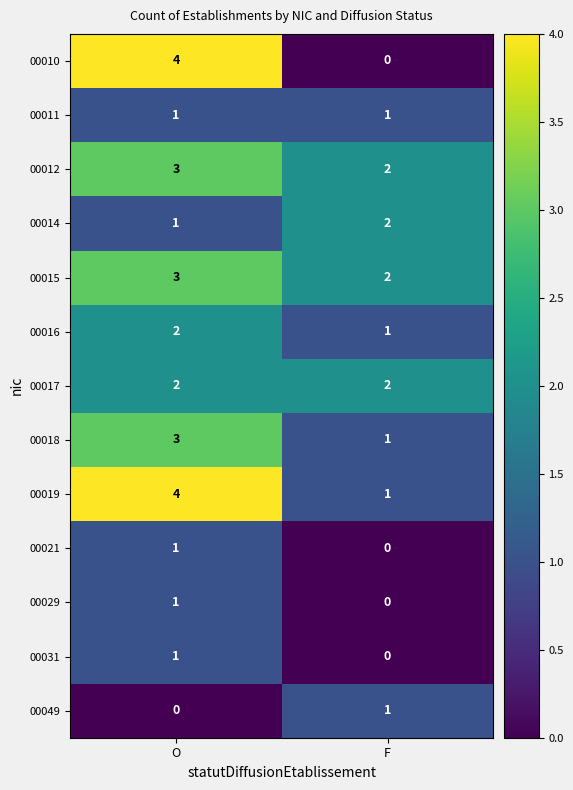

Between O and F, which series saw the biggest shift?

00010